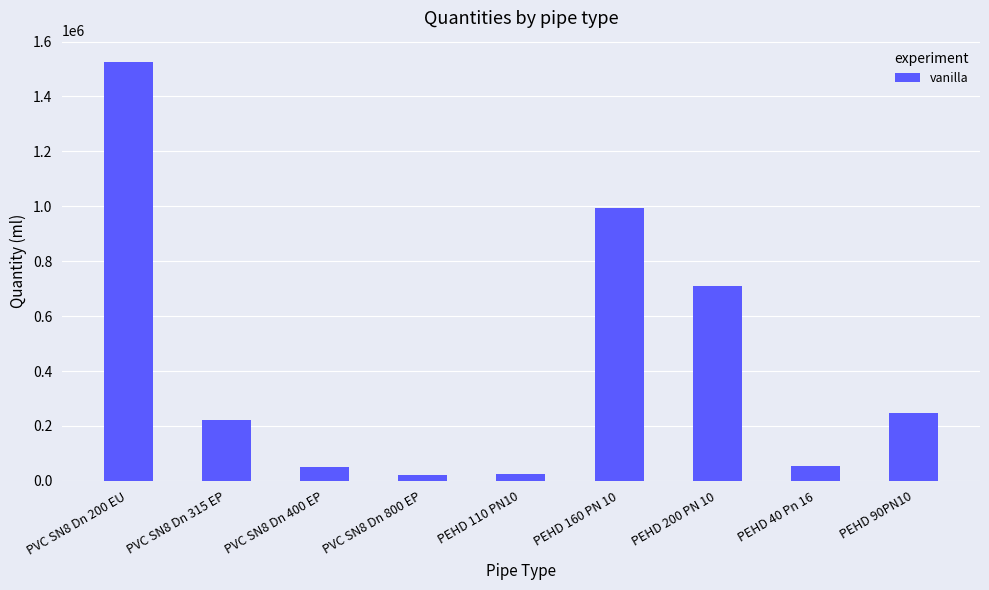

Are the bars grouped side by side (vs. stacked)?

No